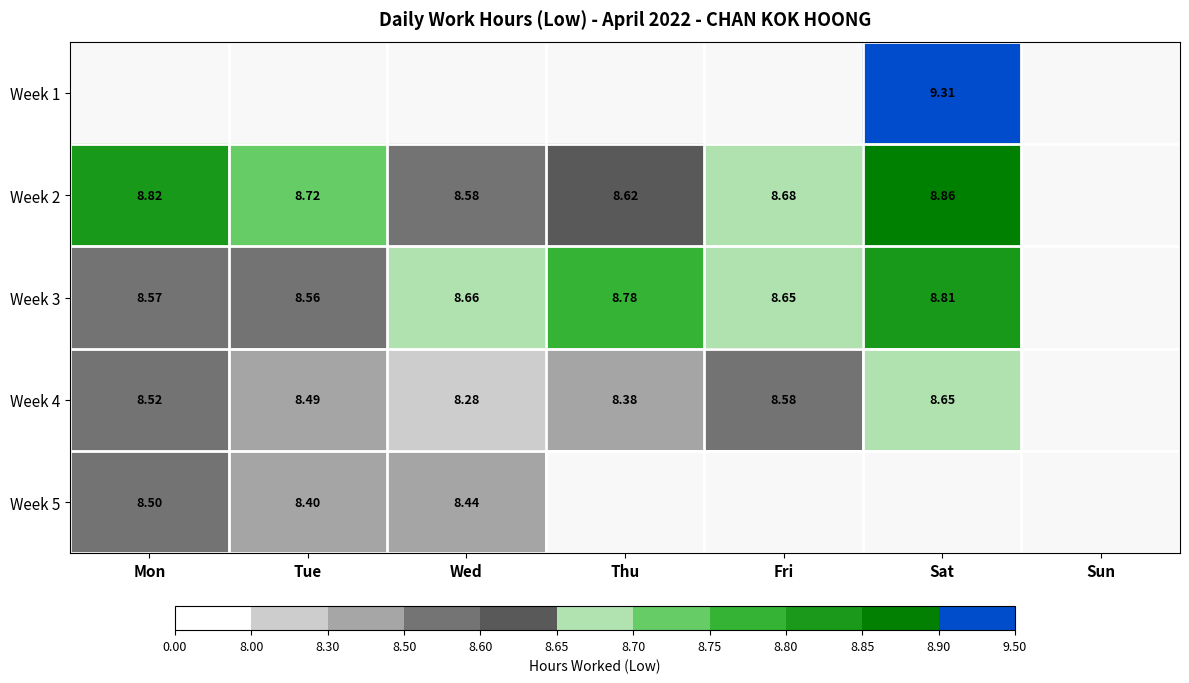

Where is Week 5 nearest to the value 8?

Tue